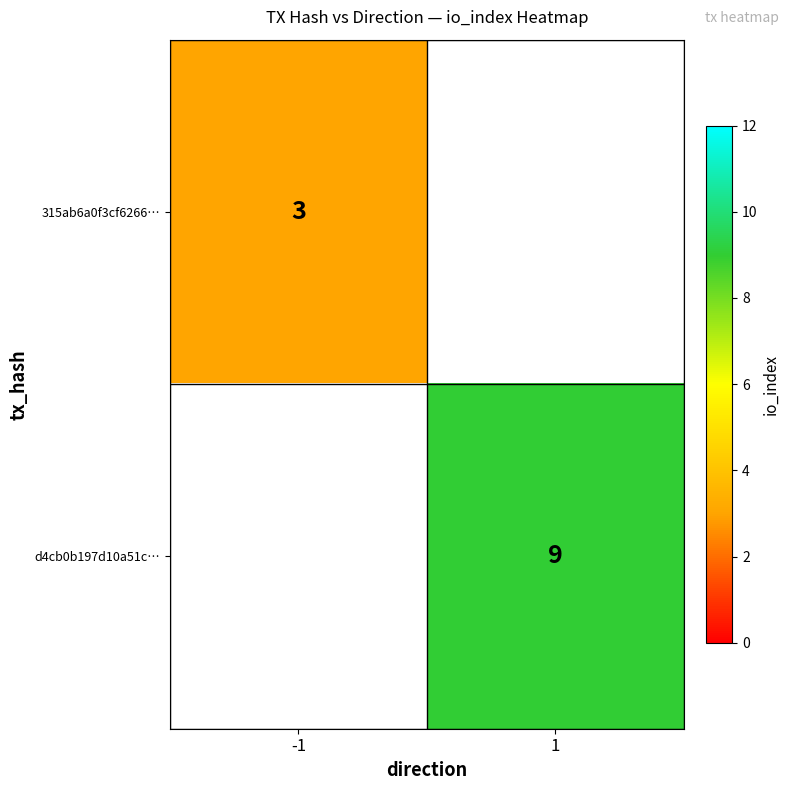

Is it true that d4cb0b197d10a51c… equals 9 at 1?

True